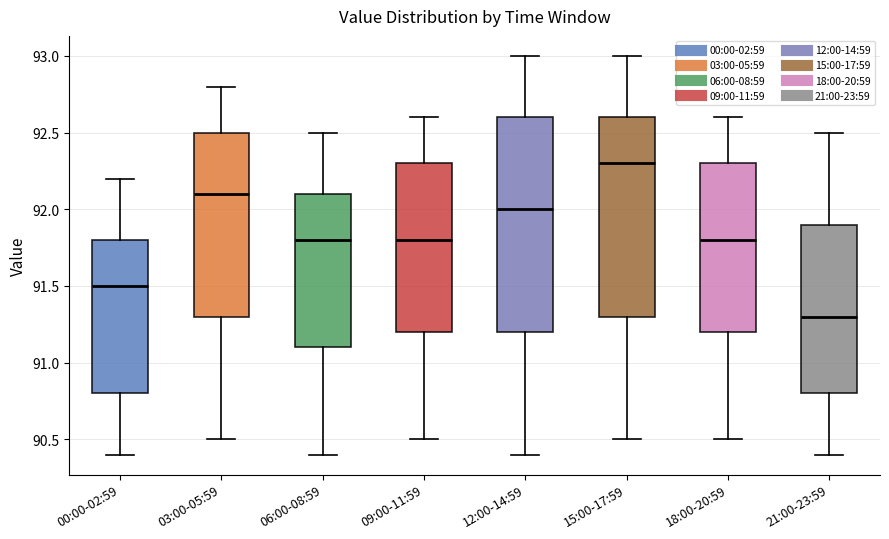

Comparing the boxes themselves (not the whiskers), which one is the tallest?

12:00-14:59